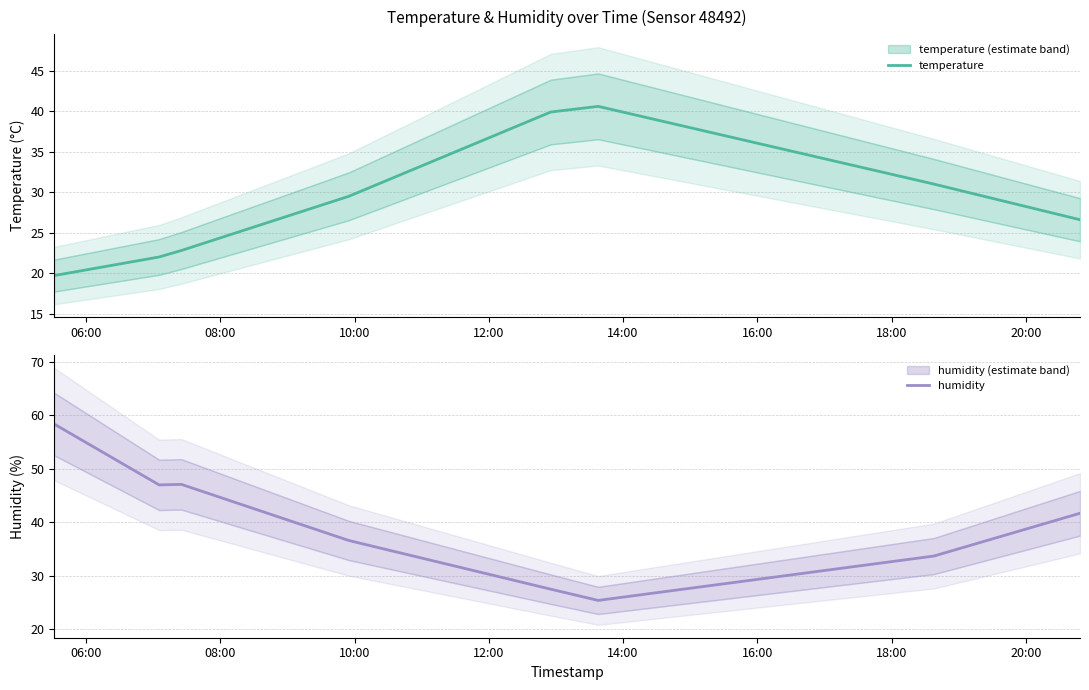

What is the minimum value shown in the chart?

19.7